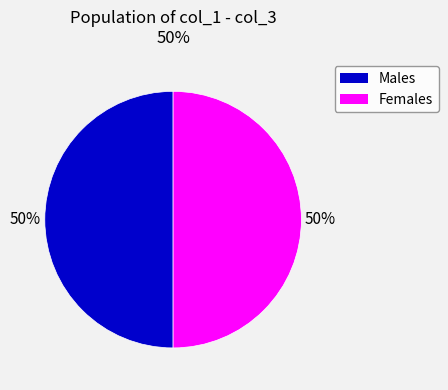

How many slices are in this pie chart?

2